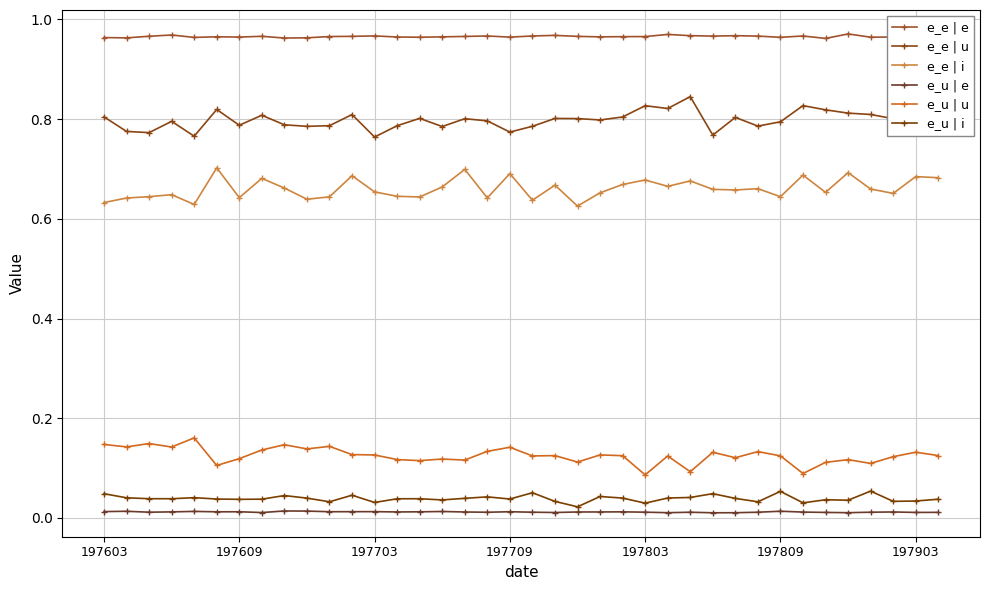

Does the chart have visible grid lines?

Yes